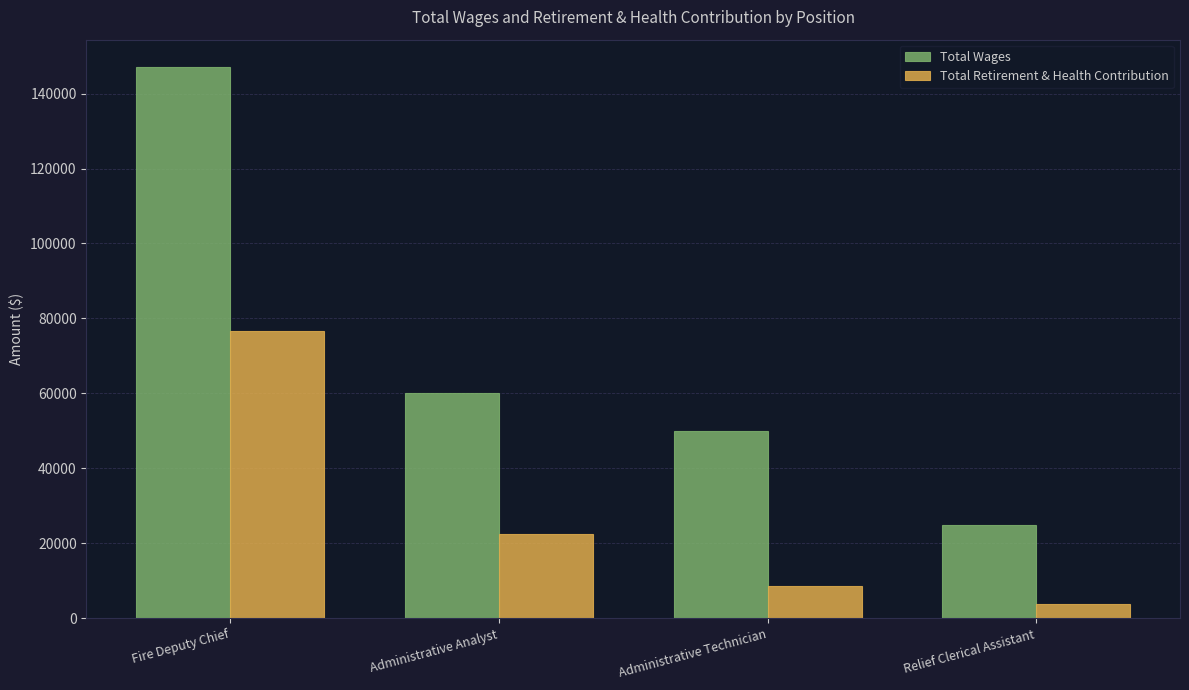

What is the label of the 1st bar from the right?

Relief Clerical Assistant